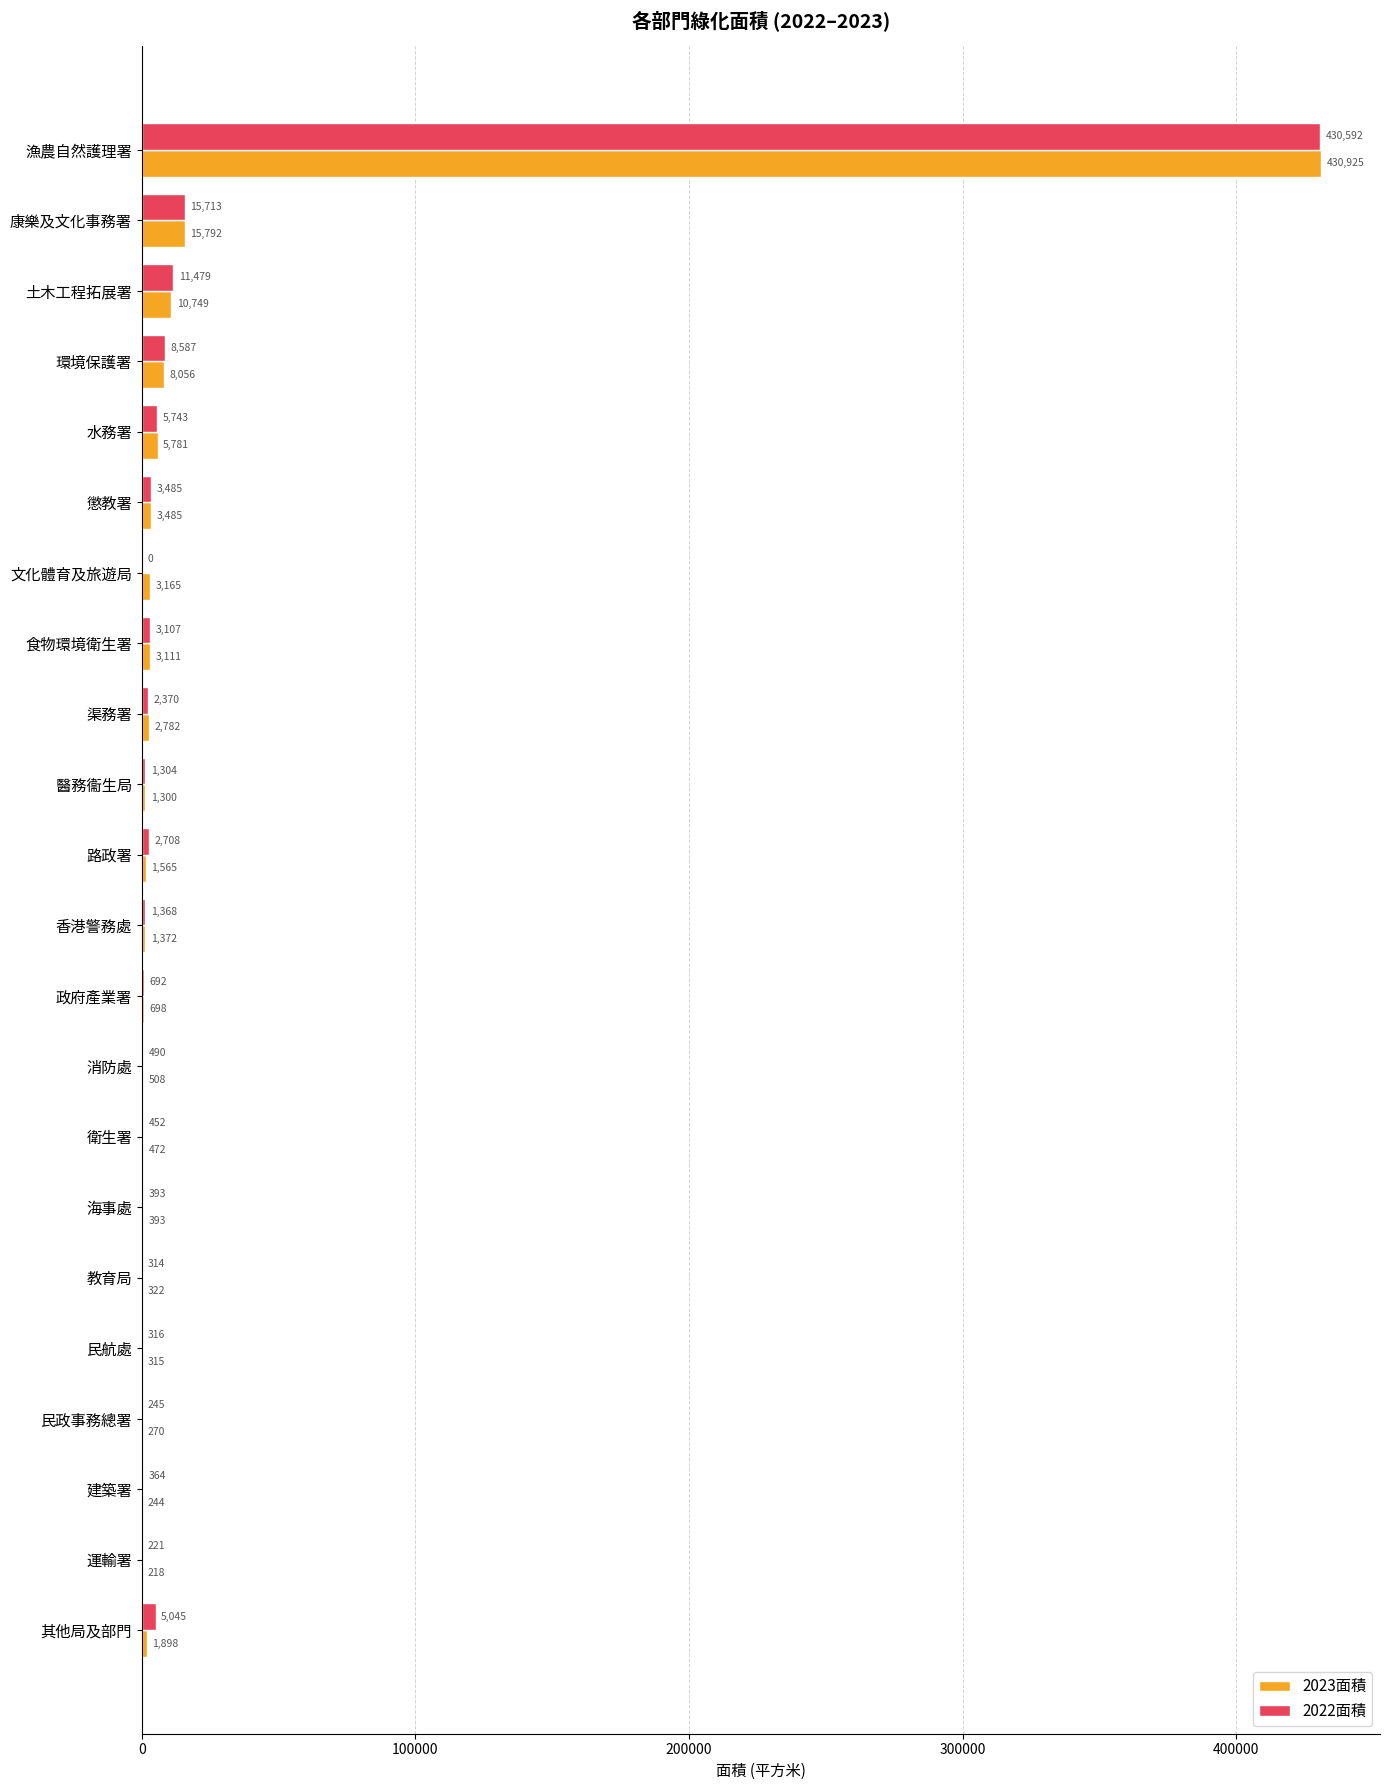

The 2023面積 series shows 508 at 消防處. True or false?

True